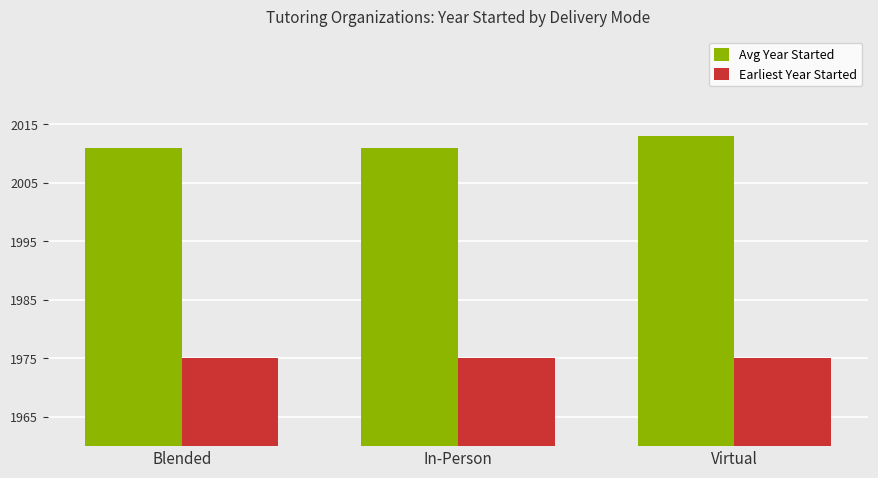

Reading left to right, extract all data points from this chart.

Avg Year Started: 2011	2011	2013
Earliest Year Started: 1975	1975	1975